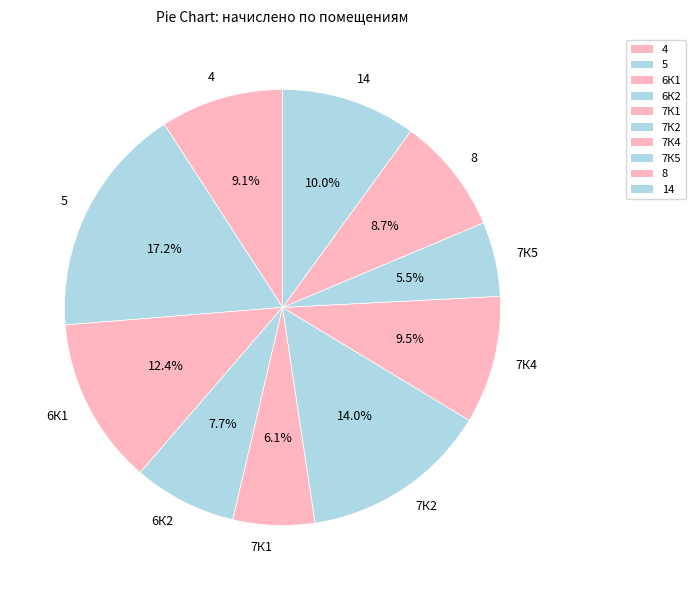

Which slice is the largest?

5